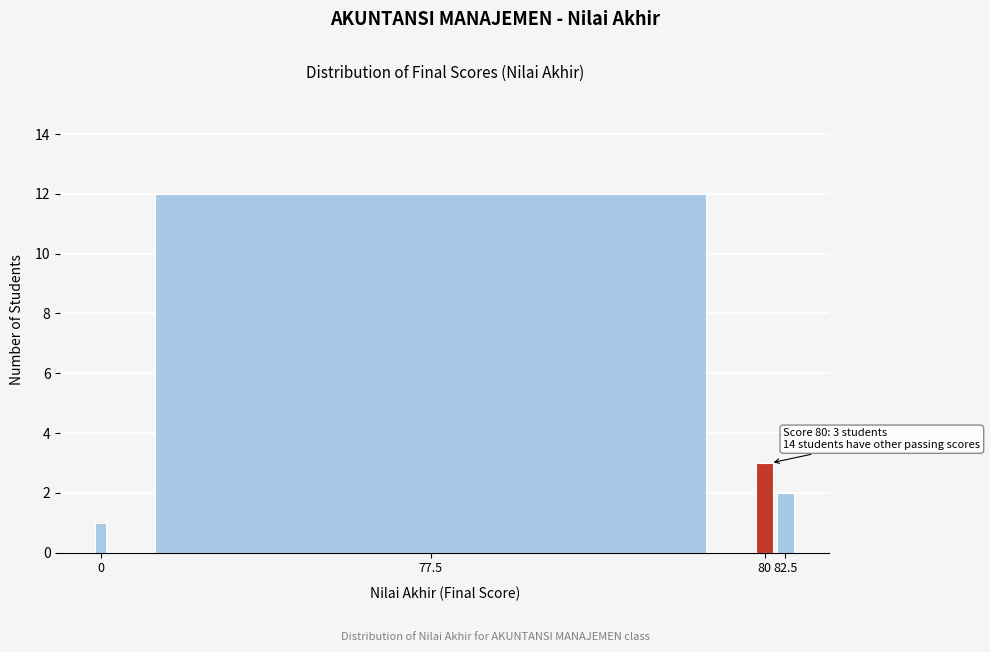

Reading right to left, transcribe all the data shown in this chart.

82.5=2	80=3	77.5=12	0=1